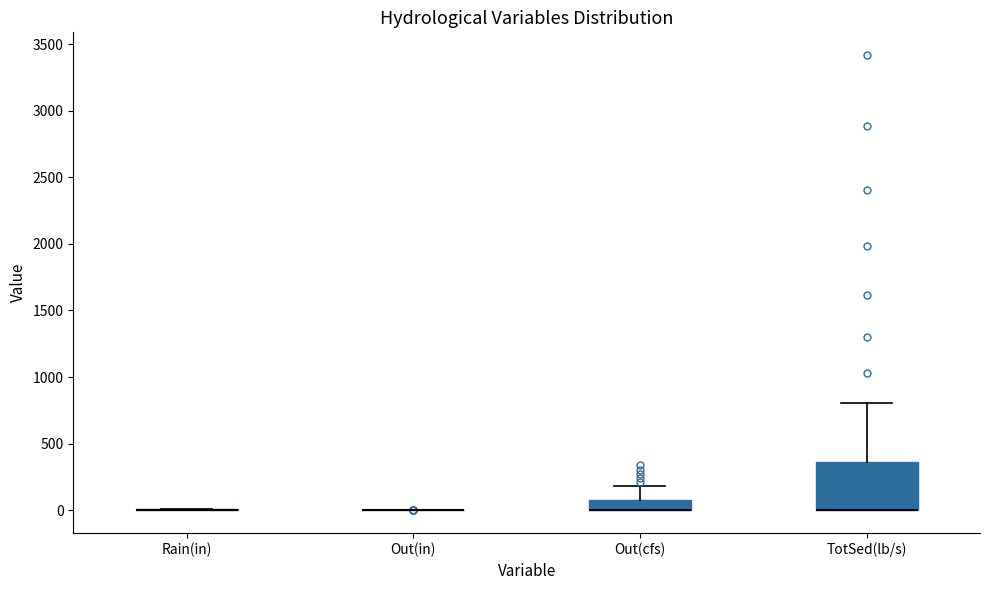

Reading left to right, transcribe this box plot: for each box, give where its median line is, the range the box spans, and where its two whiskers end, as read against the y-axis. The values are not printed on the chart, so give them approximately, as read against the axis.

Rain(in): box collapsed to a line at 0, whiskers 0 to 0
Out(in): box collapsed to a line at 0, whiskers 0 to 0
Out(cfs): median 0 (drawn on the box's lower edge), box 0 to 100, whiskers 0 to 200
TotSed(lb/s): median 0 (drawn on the box's lower edge), box 0 to 350, whiskers 0 to 800